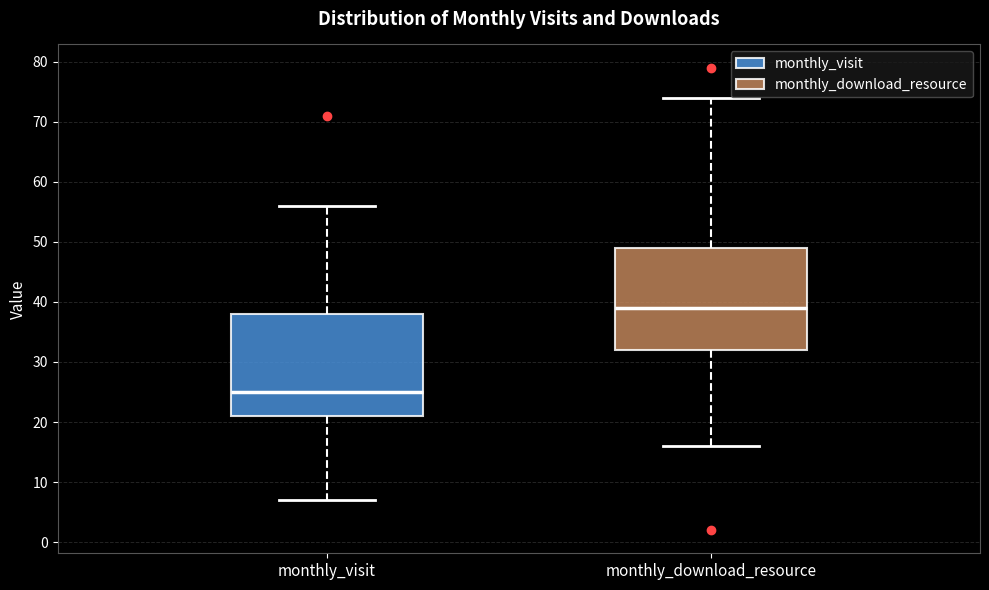

Reading left to right, read every box against the y-axis: the position of its median line, the range the box covers, and the ends of its whiskers. The values are not printed on the chart, so give them approximately, as read against the axis.

monthly_visit: median 25, box 21 to 38, whiskers 7 to 56
monthly_download_resource: median 39, box 32 to 49, whiskers 16 to 74